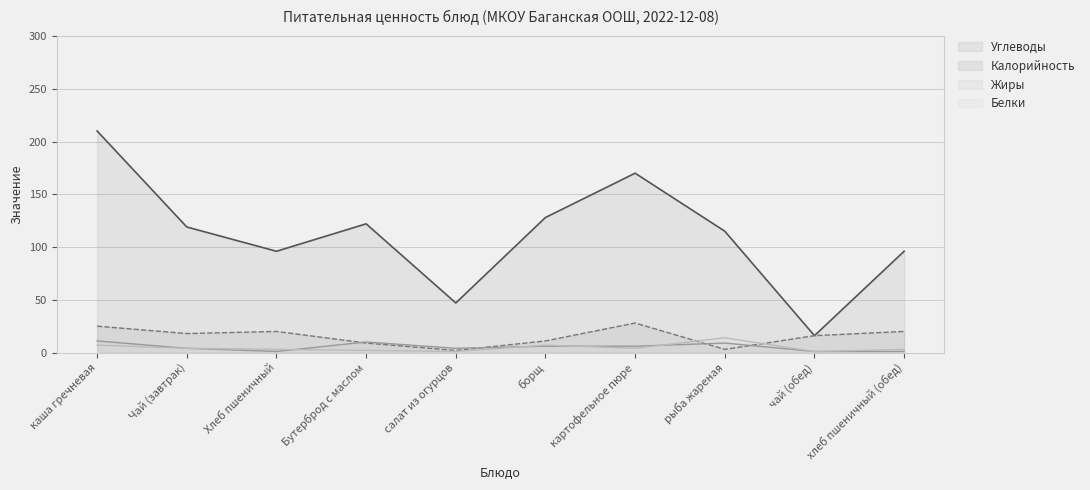

At which label does Белки first exceed 4?

каша гречневая